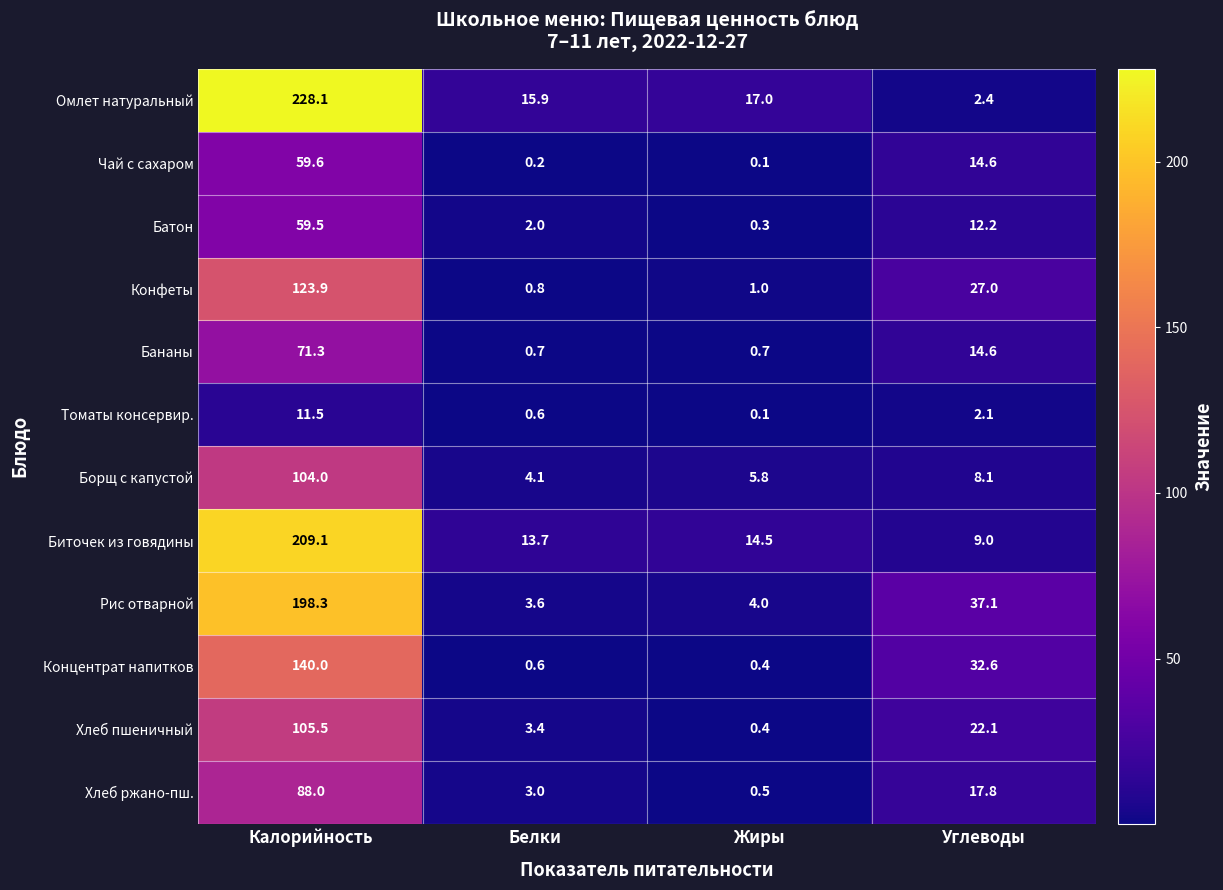

The value of Концентрат напитков at Белки is 0.6. True or false?

True